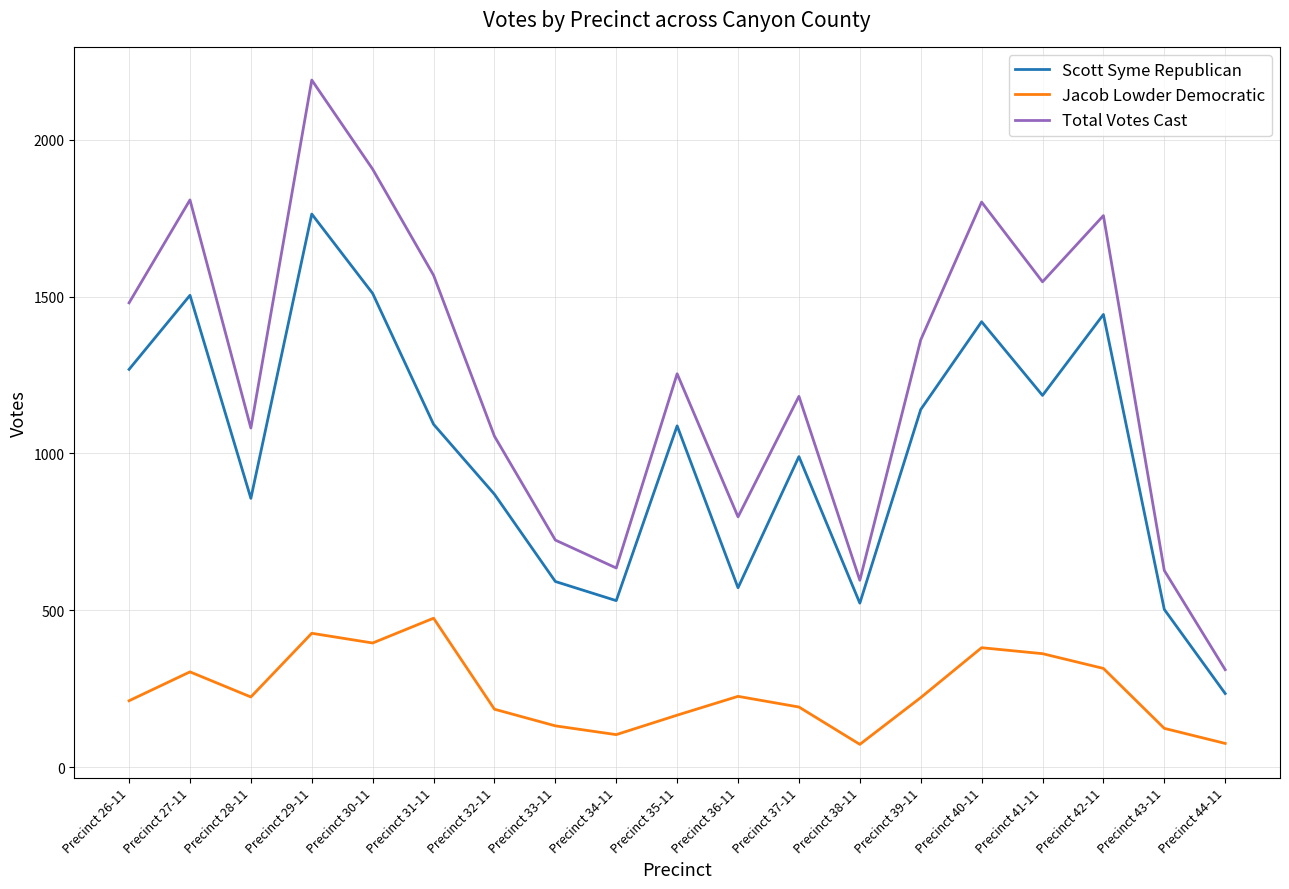

Rank the series at Precinct 33-11 from highest to lowest value.

Total Votes Cast, Scott Syme Republican, Jacob Lowder Democratic